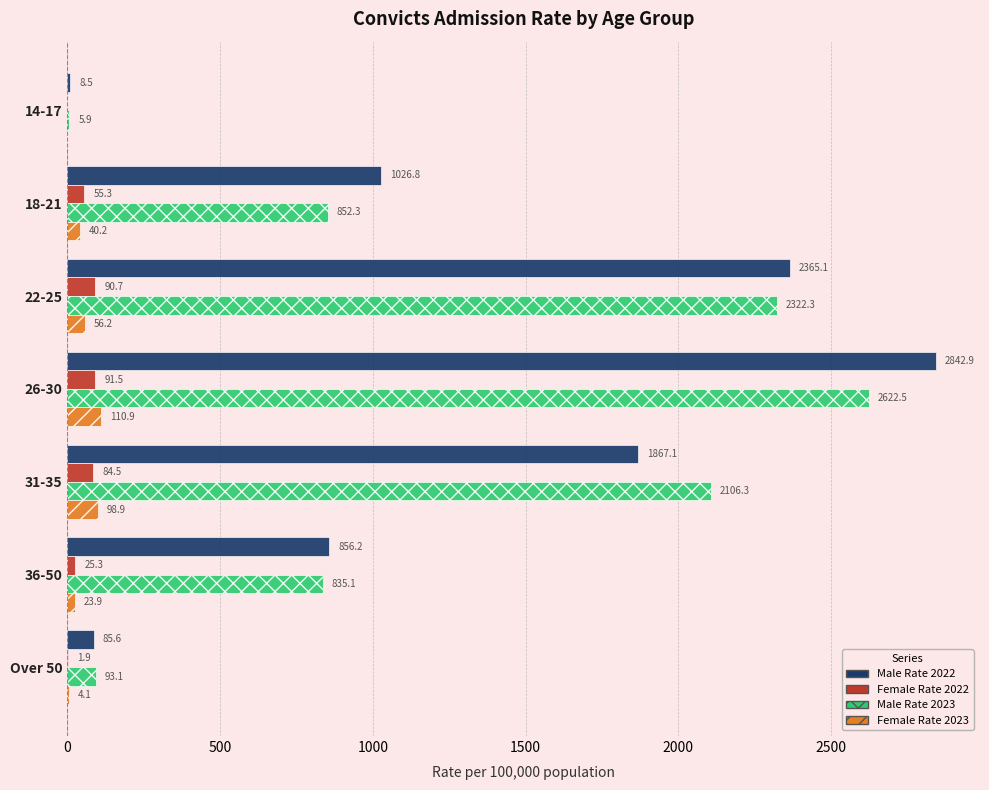

What value does the Female Rate 2022 series have at 36-50?

25.3